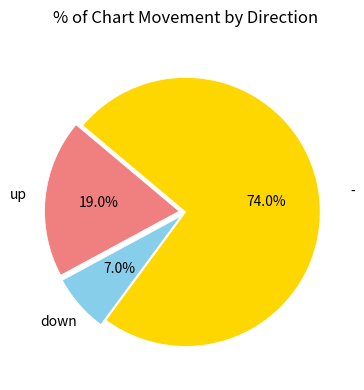

Is there a majority slice in this chart?

Yes